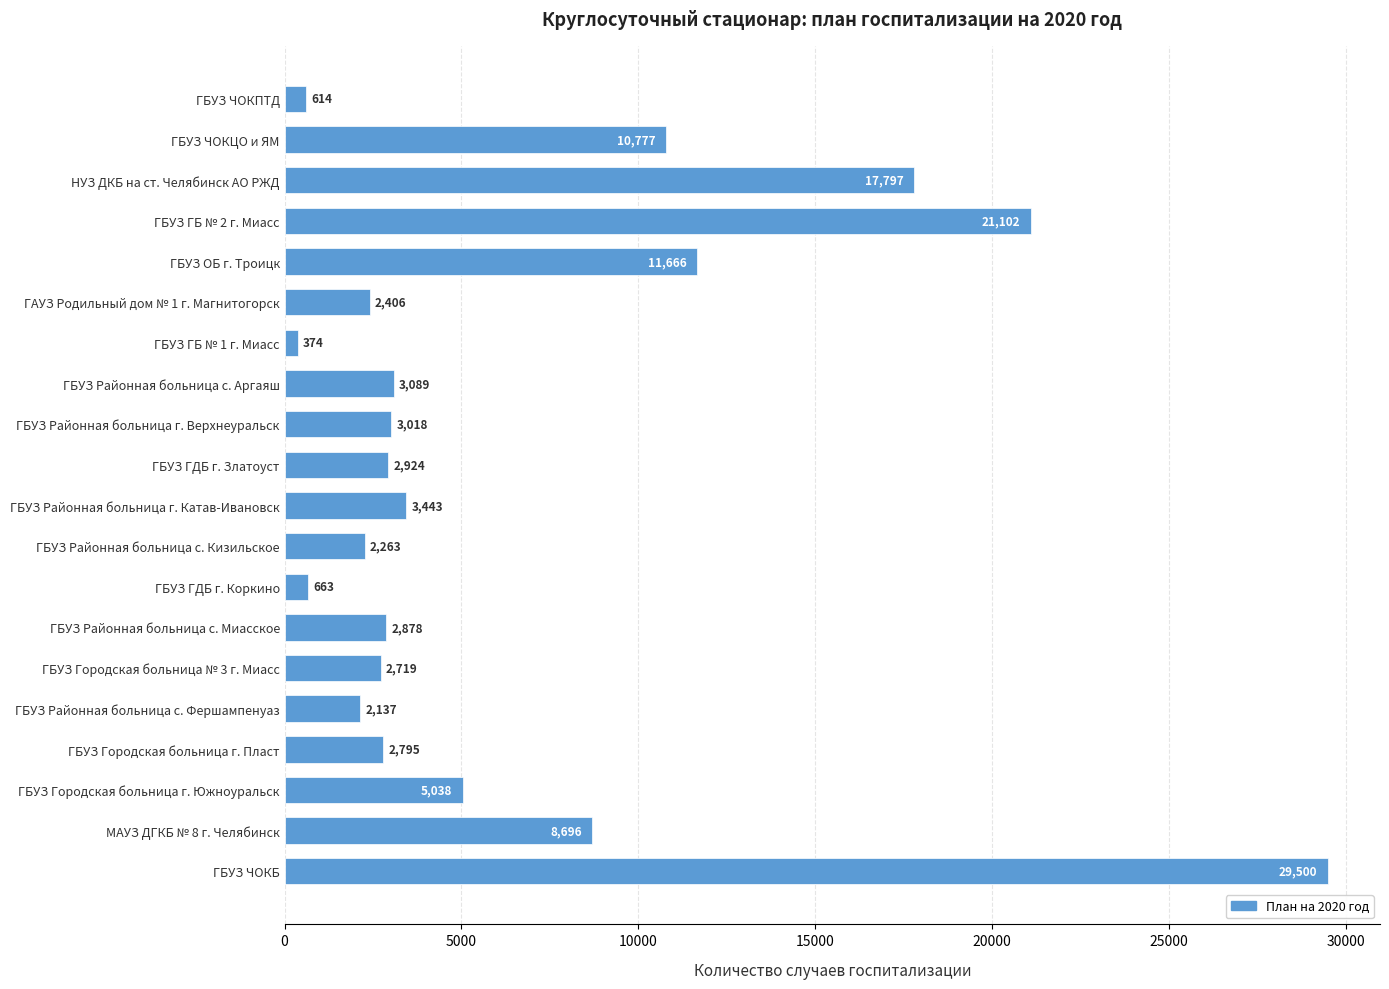

Rank the categories by value from lowest to highest.

ГБУЗ ГБ № 1 г. Миасс, ГБУЗ ЧОКПТД, ГБУЗ ГДБ г. Коркино, ГБУЗ Районная больница с. Фершампенуаз, ГБУЗ Районная больница с. Кизильское, ГАУЗ Родильный дом № 1 г. Магнитогорск, ГБУЗ Городская больница № 3 г. Миасс, ГБУЗ Городская больница г. Пласт, ГБУЗ Районная больница с. Миасское, ГБУЗ ГДБ г. Златоуст, ГБУЗ Районная больница г. Верхнеуральск, ГБУЗ Районная больница с. Аргаяш, ГБУЗ Районная больница г. Катав-Ивановск, ГБУЗ Городская больница г. Южноуральск, МАУЗ ДГКБ № 8 г. Челябинск, ГБУЗ ЧОКЦО и ЯМ, ГБУЗ ОБ г. Троицк, НУЗ ДКБ на ст. Челябинск АО РЖД, ГБУЗ ГБ № 2 г. Миасс, ГБУЗ ЧОКБ